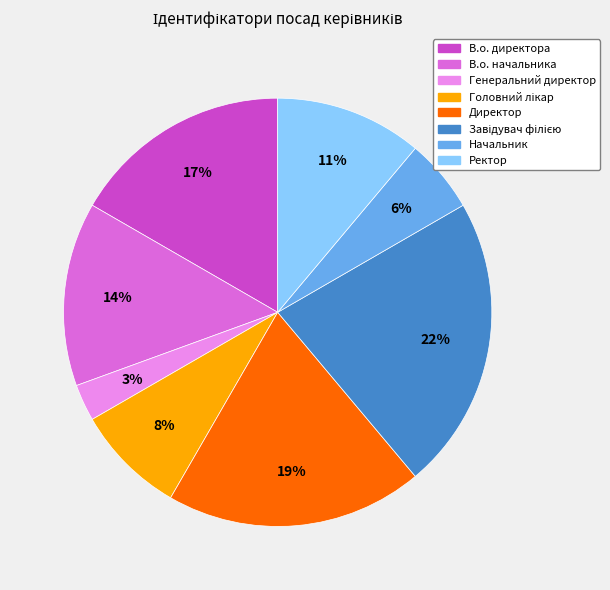

Which category has the smallest portion of the pie?

Генеральний директор